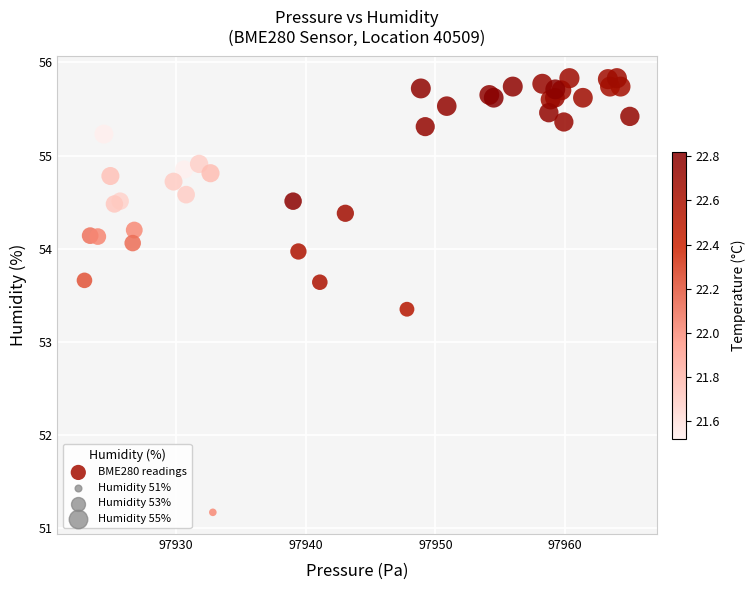

What Y value in the scatter plot is closest to 53?

53.4